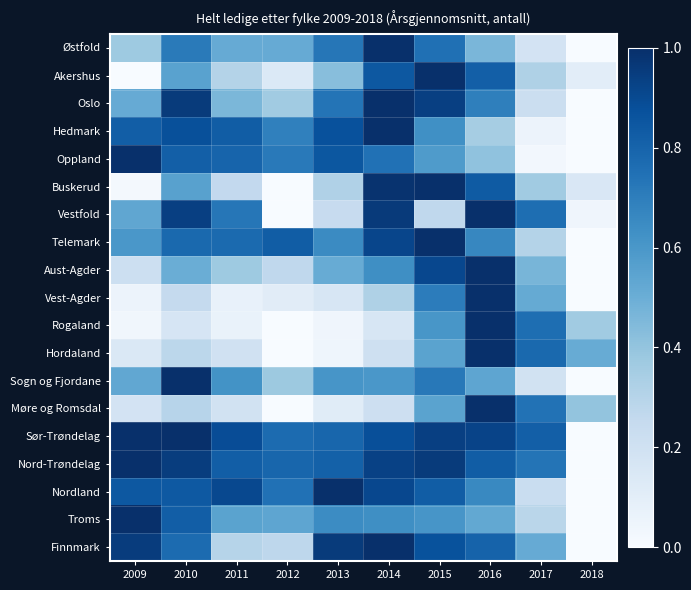

Between 2012 and 2015, which is larger?

2015